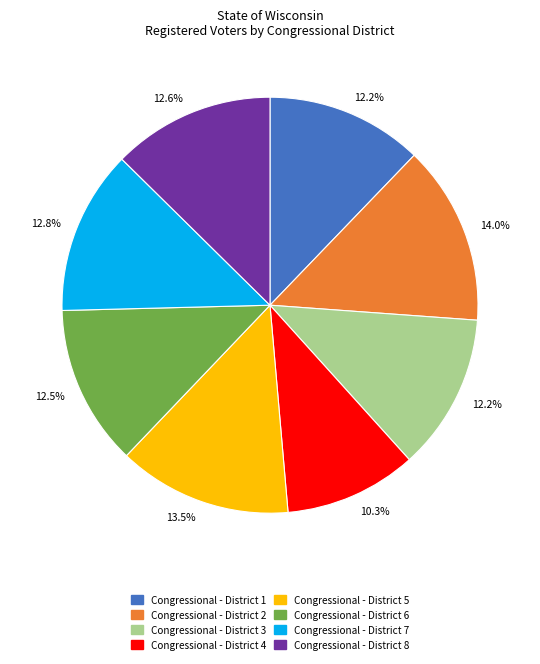

How much of the chart is everything except Congressional - District 6?

87.5%